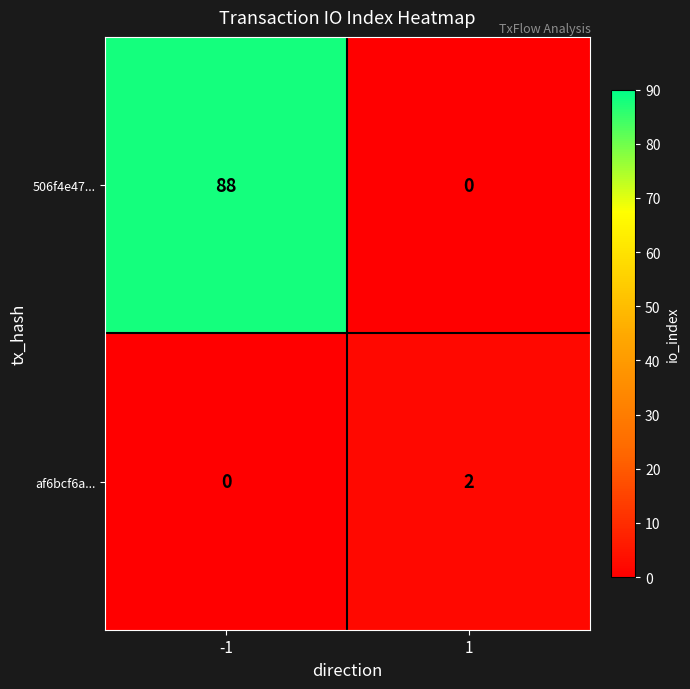

Rank the series by their maximum value, from lowest to highest.

af6bcf6a..., 506f4e47...